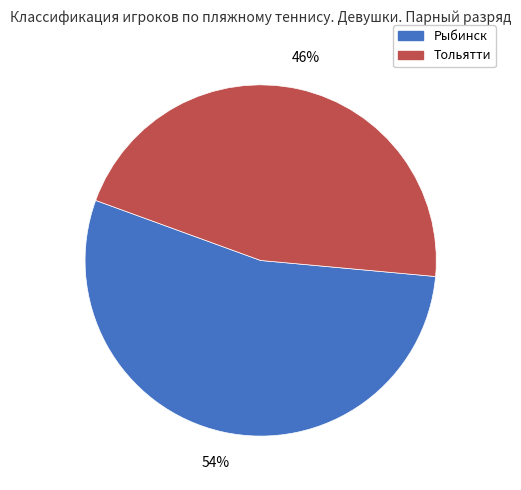

To the nearest percent, what is the difference between the largest and smallest slice percentages?

8%